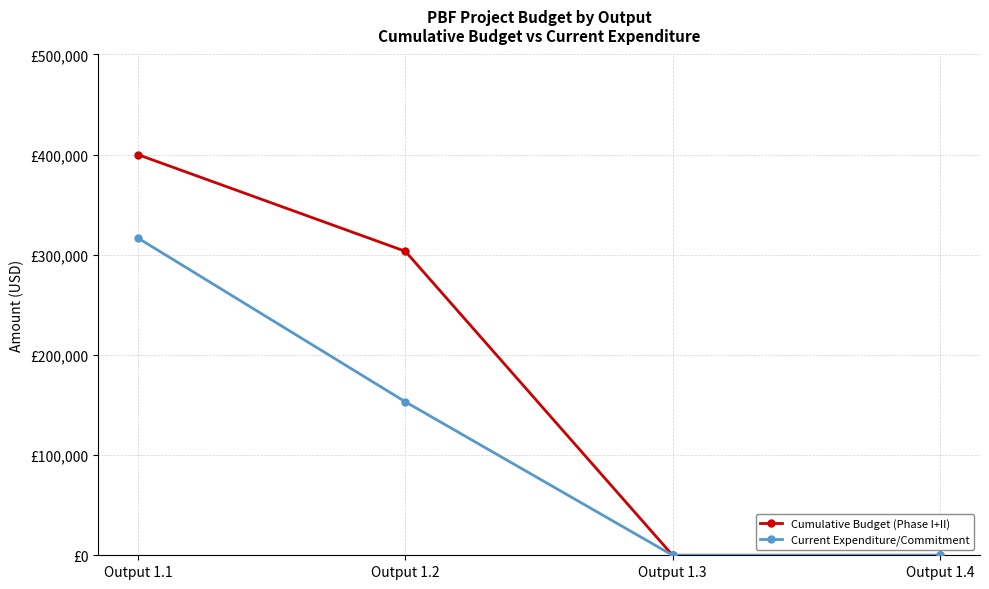

What is the average value of the Current Expenditure/Commitment series?

117485.1